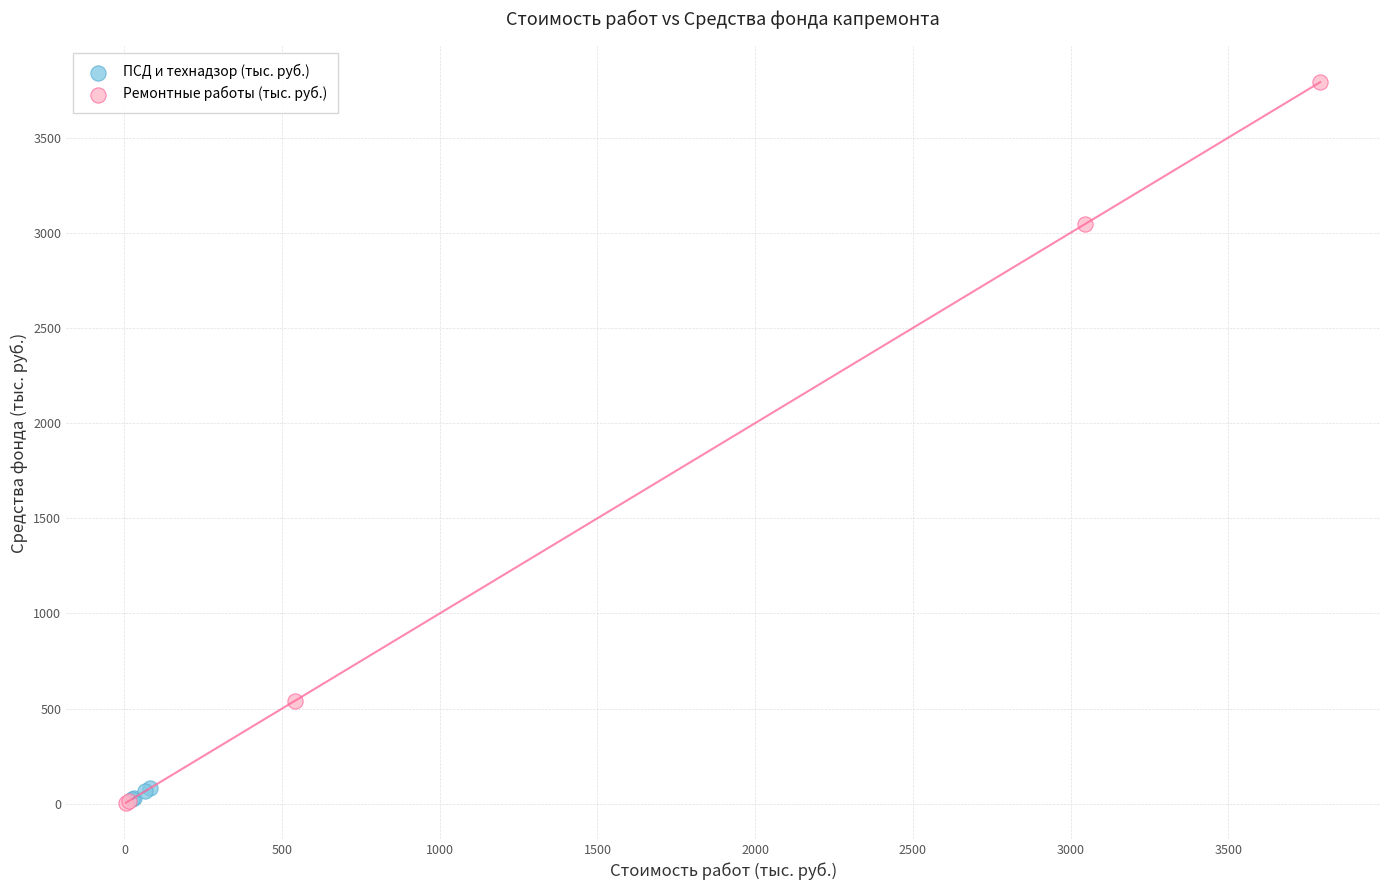

What are all the series names shown in the legend?

ПСД и технадзор (тыс. руб.), Ремонтные работы (тыс. руб.)